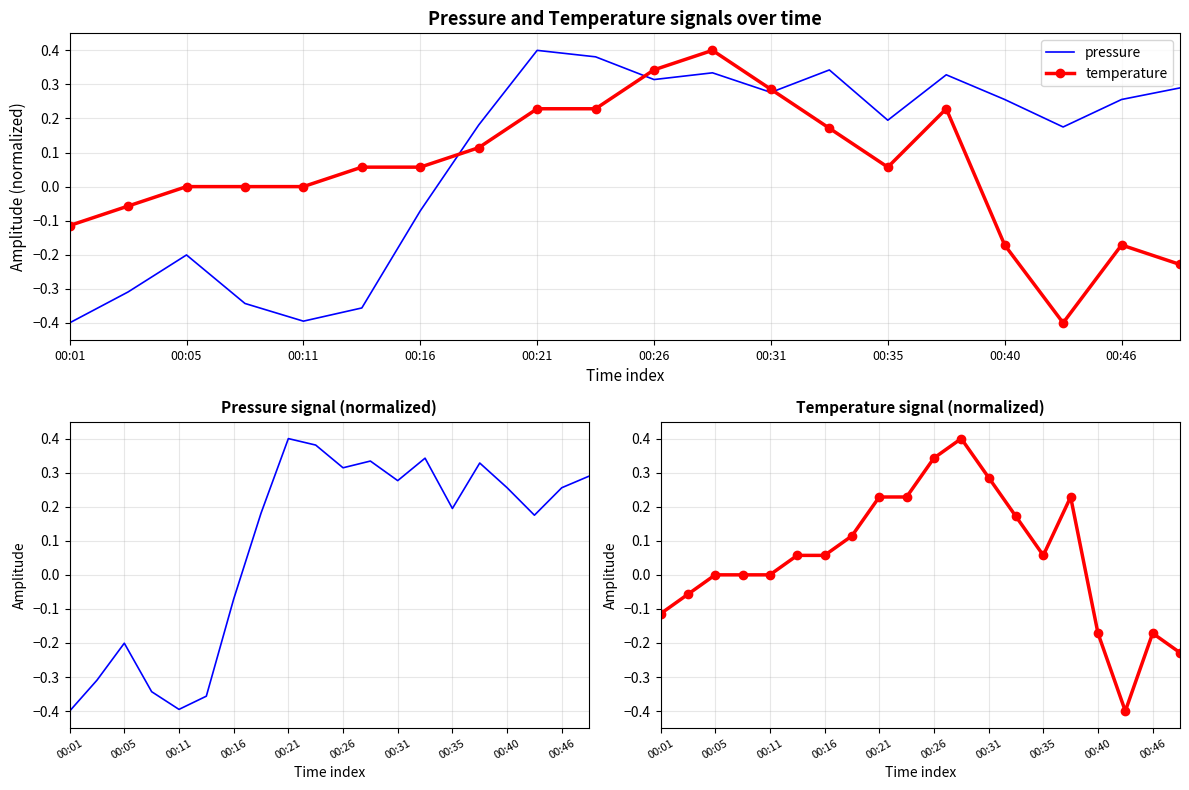

What are all the series names shown in the legend?

pressure, temperature